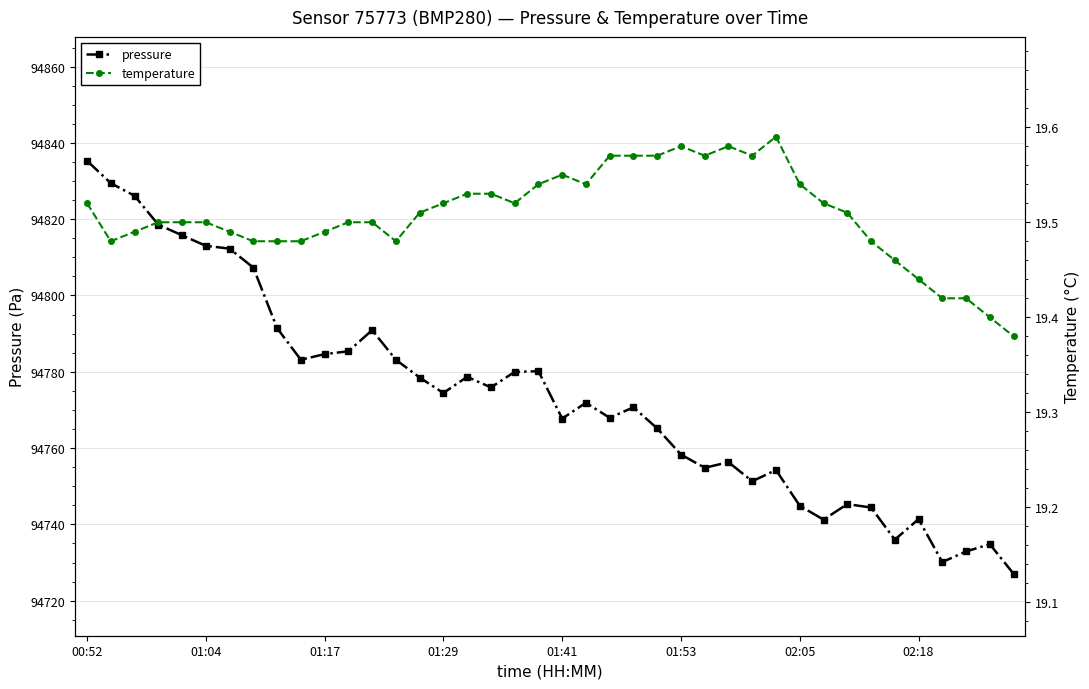

Count the number of categories in the chart.

40